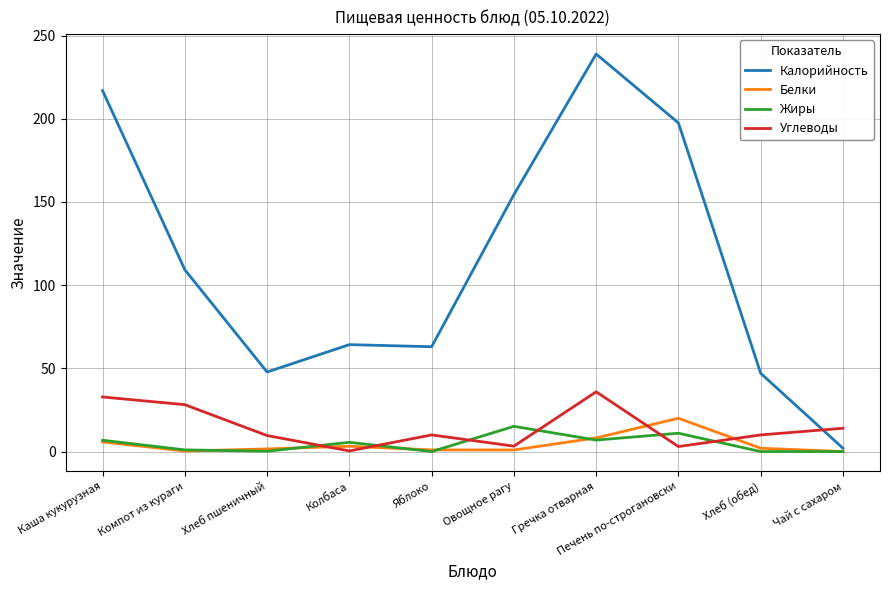

Count the number of categories in the chart.

10